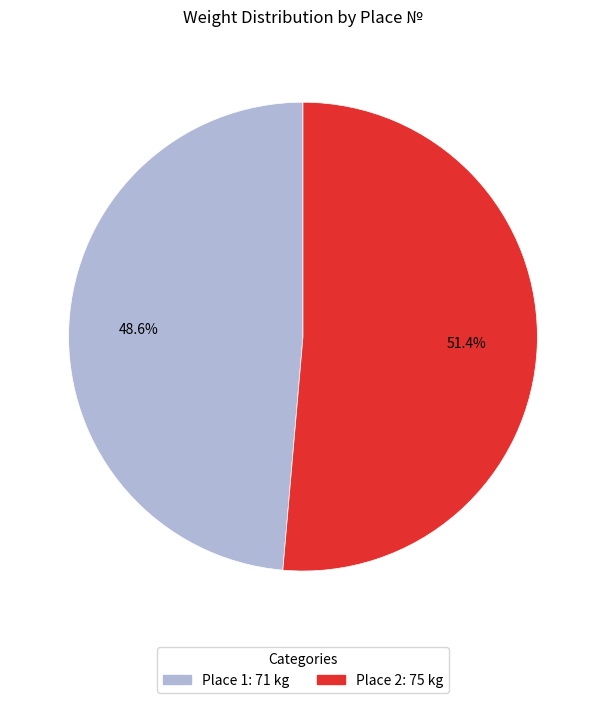

Is there any slice that represents more than half of the pie?

Yes